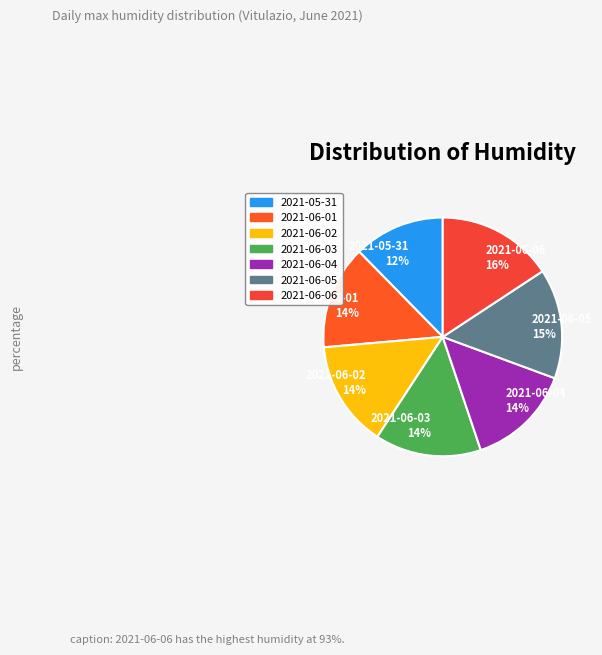

Which category has the smallest portion of the pie?

2021-05-31